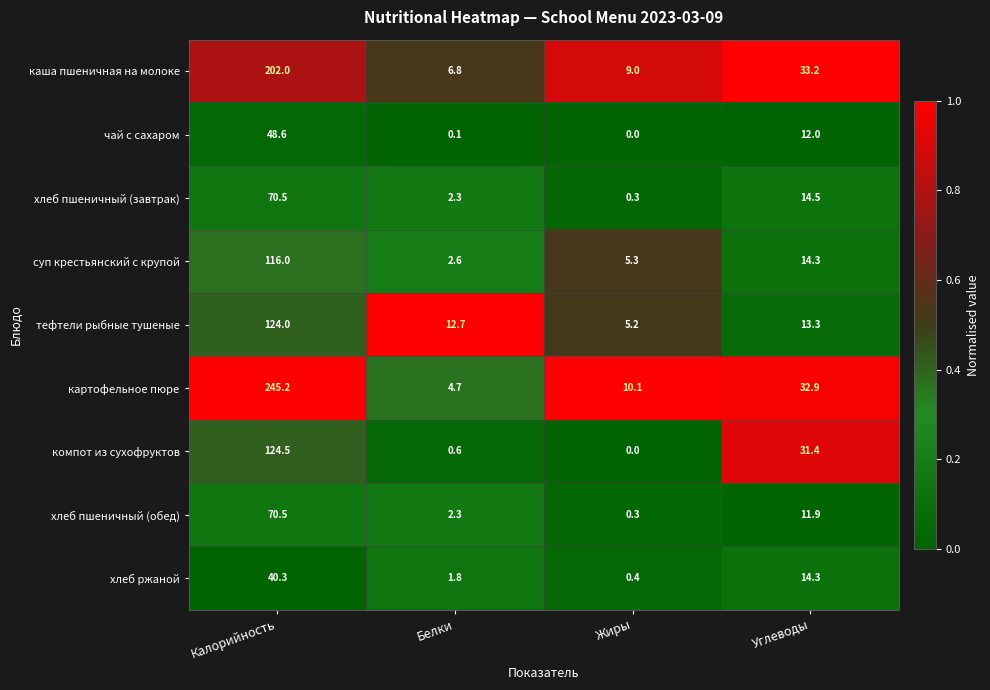

Which label corresponds to the largest value in the chart?

Калорийность